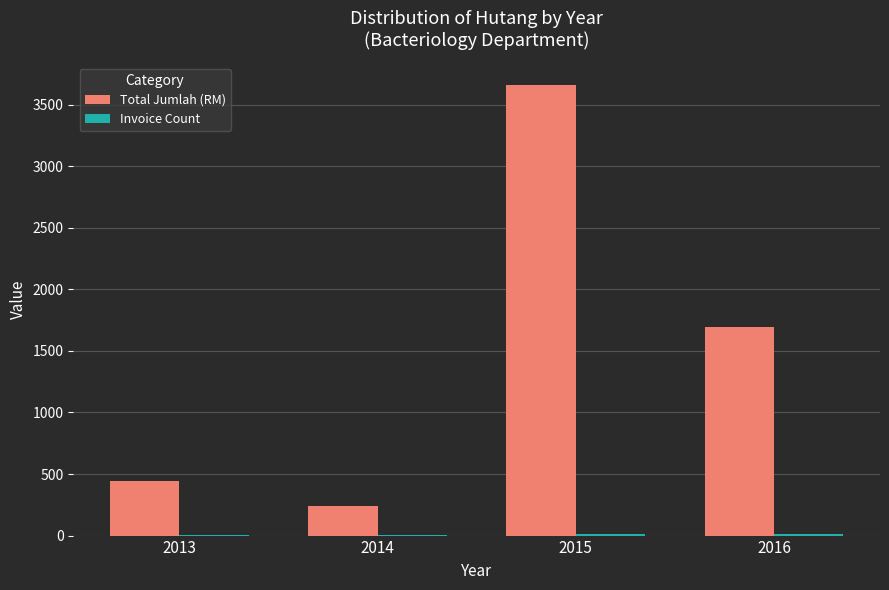

Which category has the highest value across all series?

2015